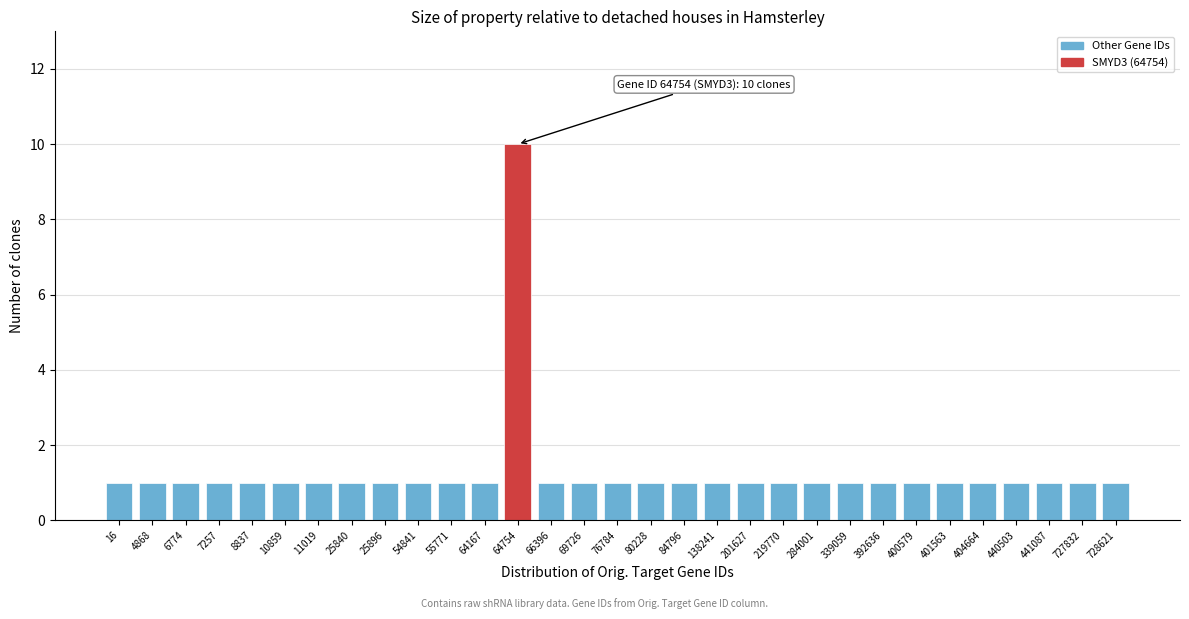

At which category does the chart reach its peak across all series?

64754